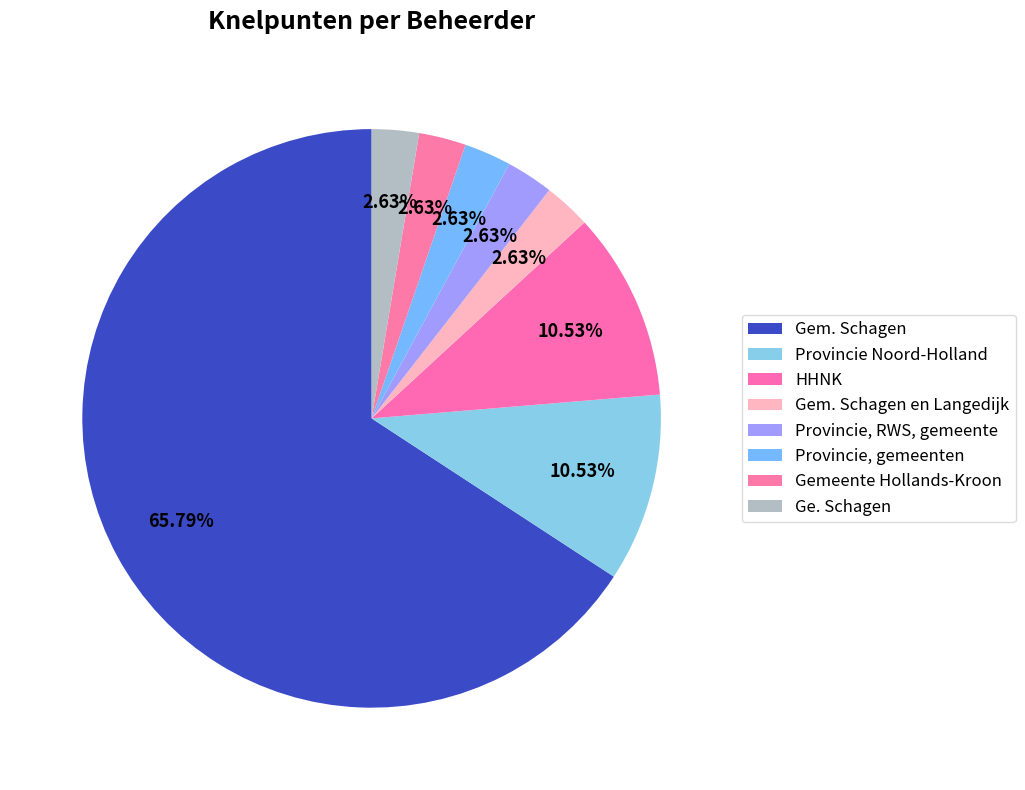

The Provincie, gemeenten slice represents 3% of the pie. True or false?

True